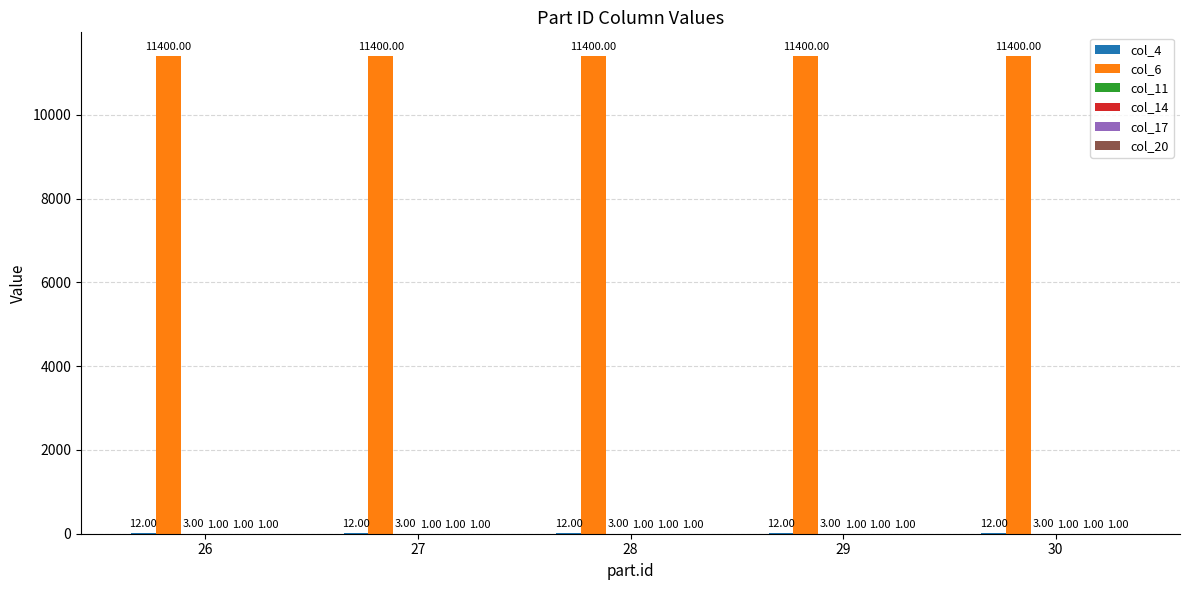

Which series has the largest total across all categories?

col_6